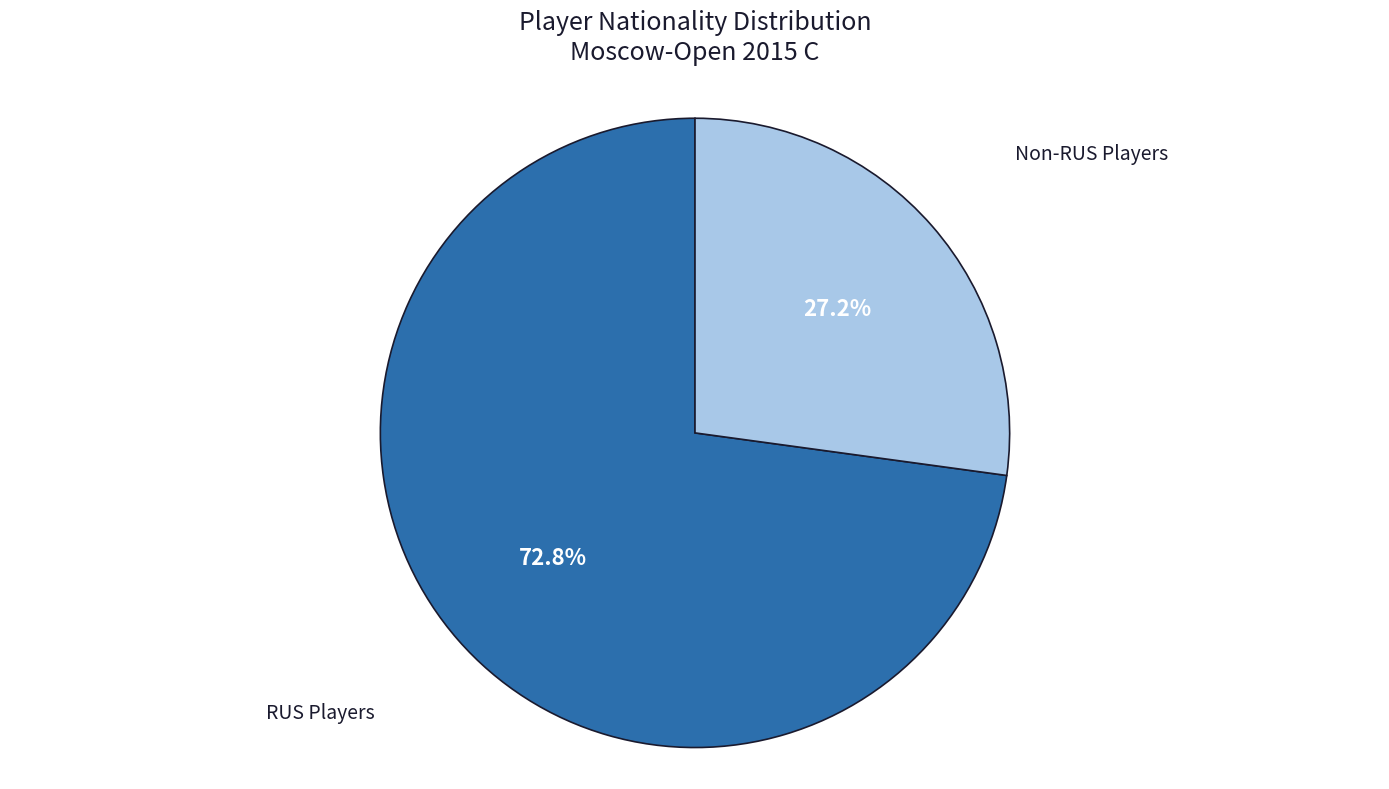

Is there a majority slice in this chart?

Yes